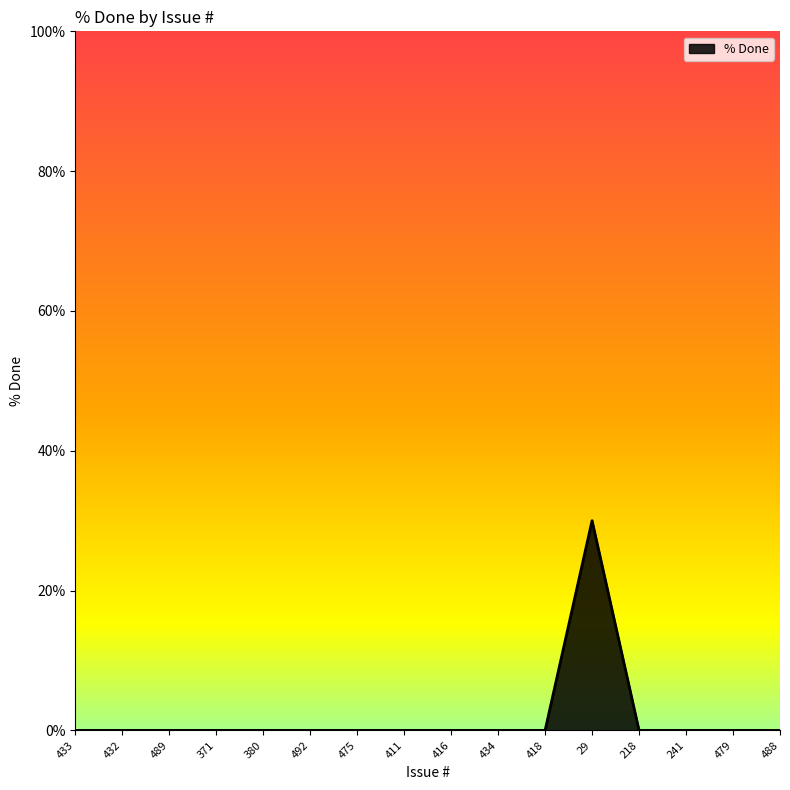

What is the difference between the maximum and minimum values?

30